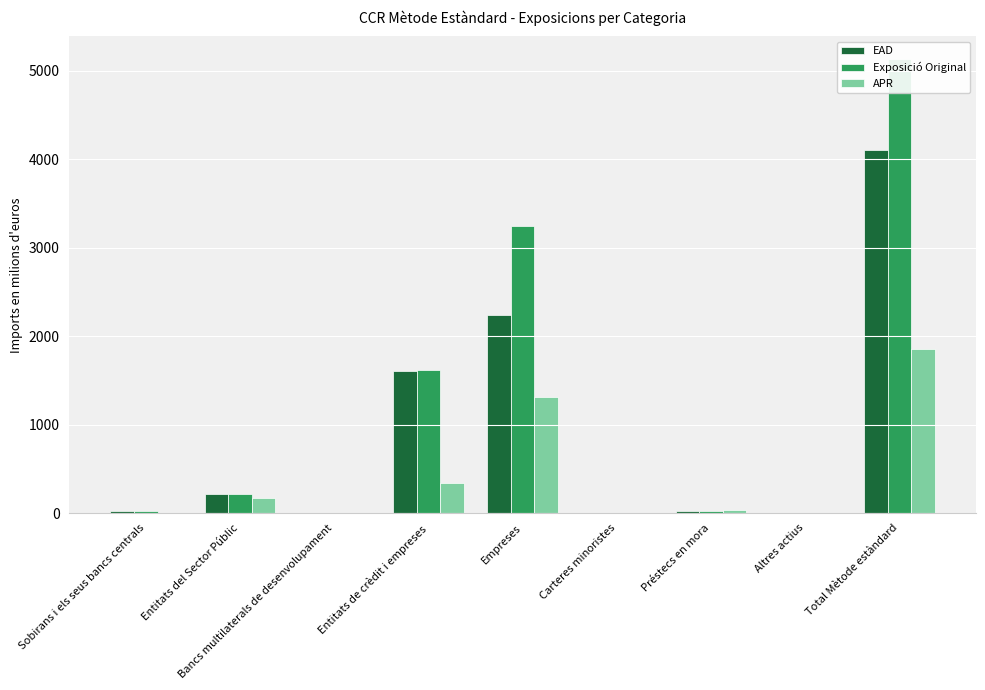

At which category is the sum across all series the highest?

Total Mètode estàndard